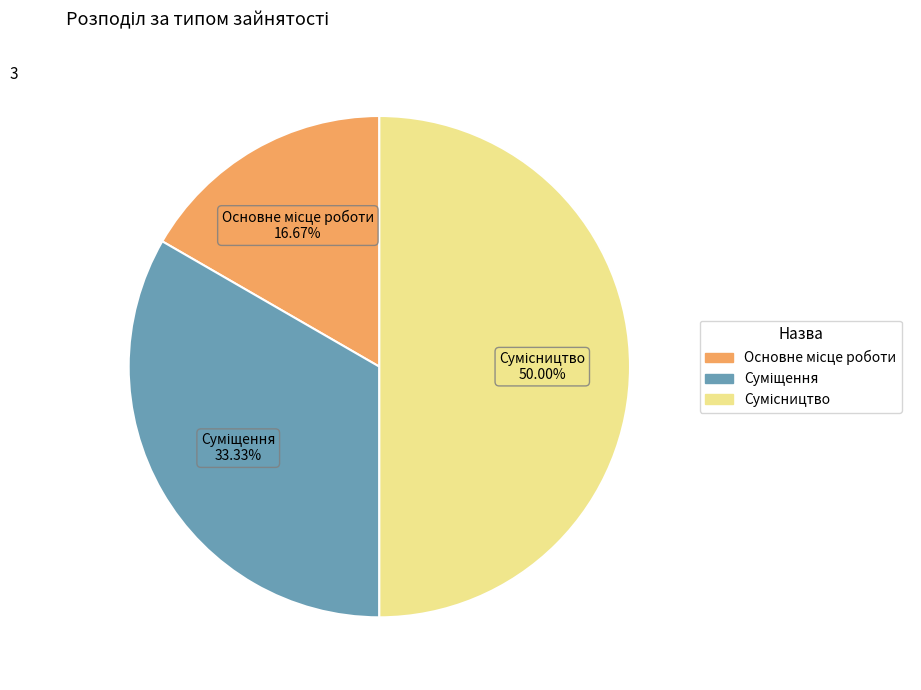

To the nearest percent, what percentage of the pie is Основне місце роботи?

17%